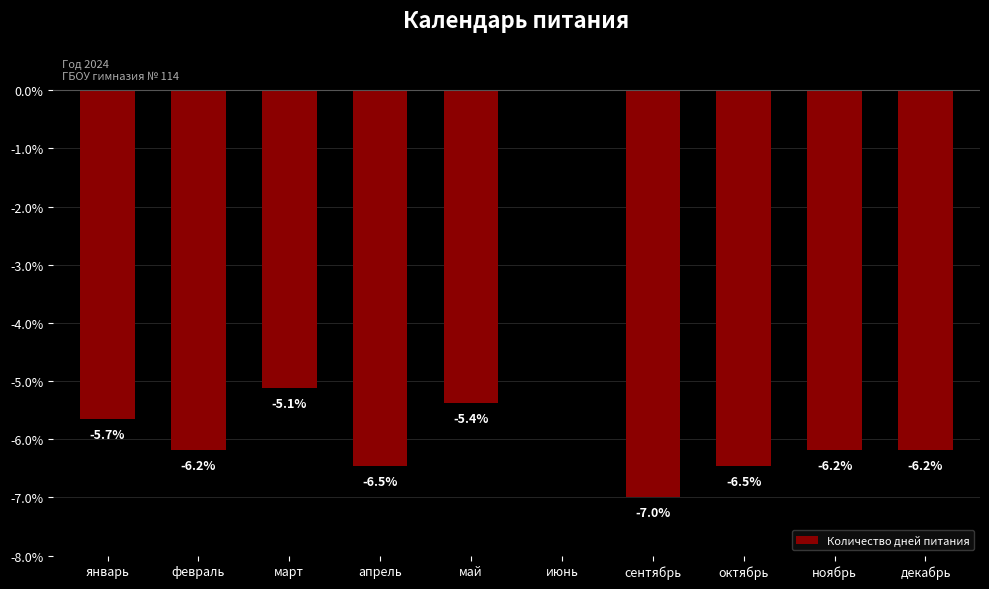

What is the sum of the values at октябрь and февраль?

-12.7